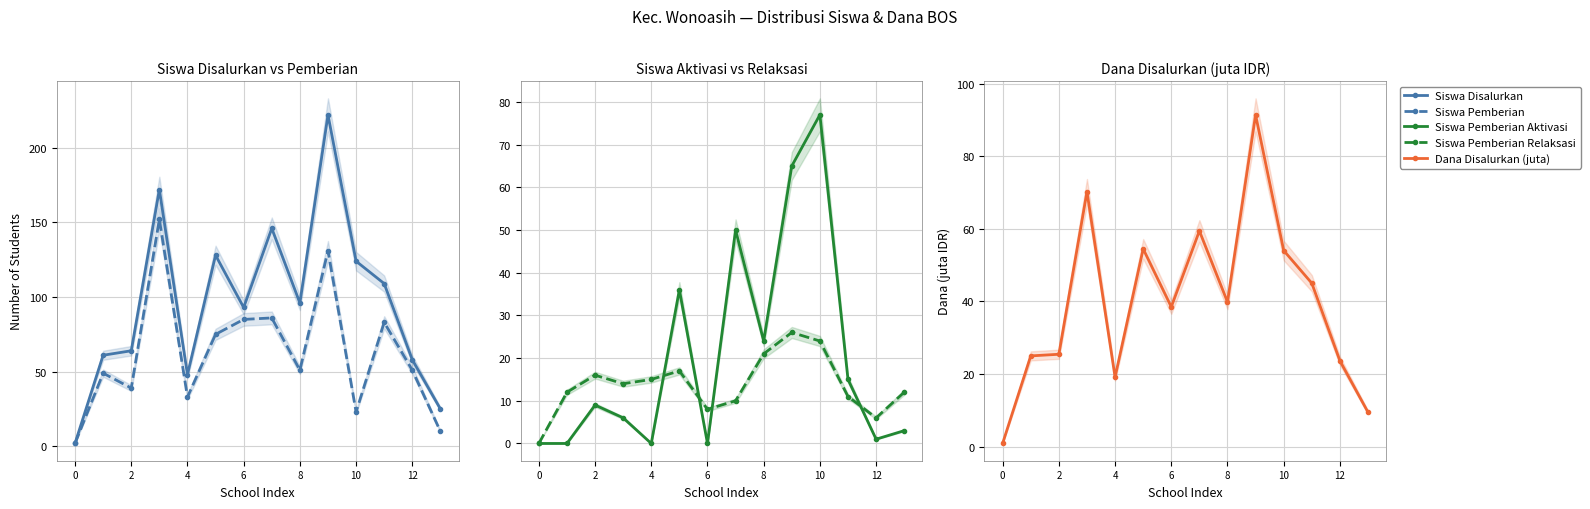

At how many categories does at least one series exceed 144?

3